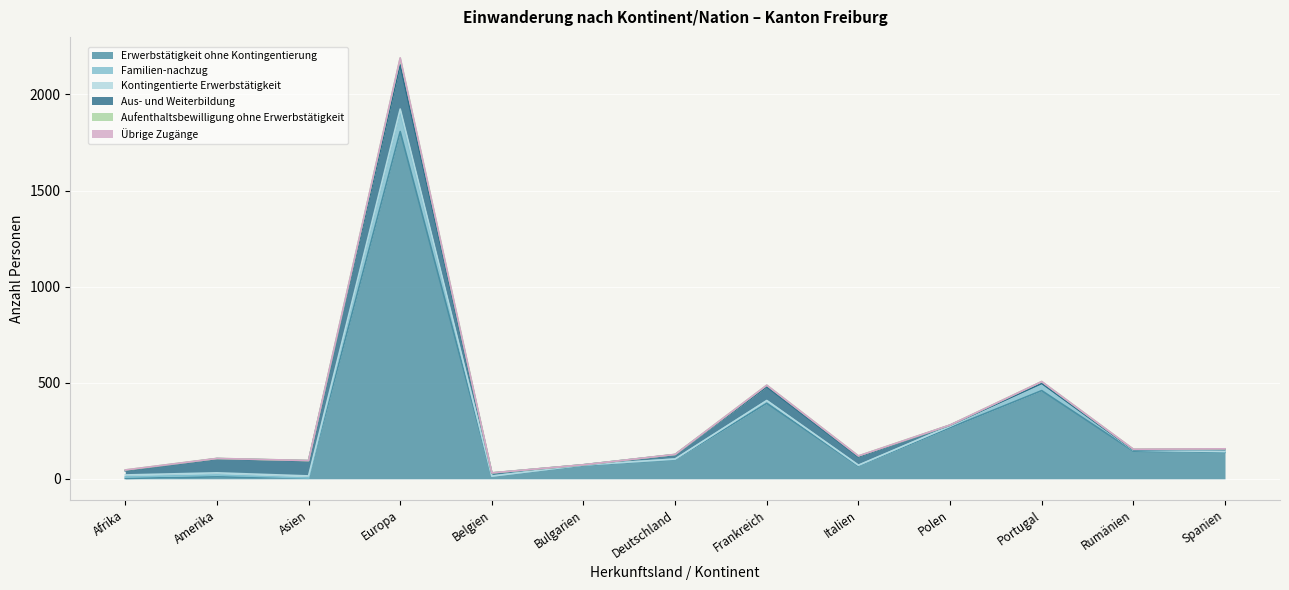

Where does the Aufenthaltsbewilligung ohne Erwerbstätigkeit series first go above 127?

Europa